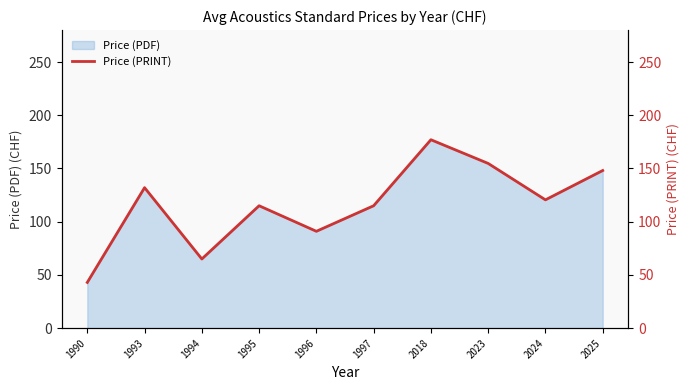

How many values exceed 120?

5